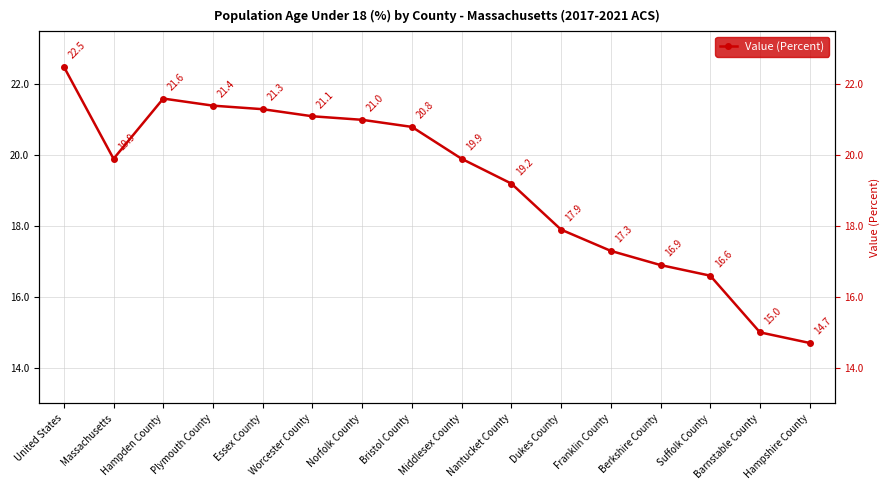

The value at Essex County is 21.3. True or false?

True